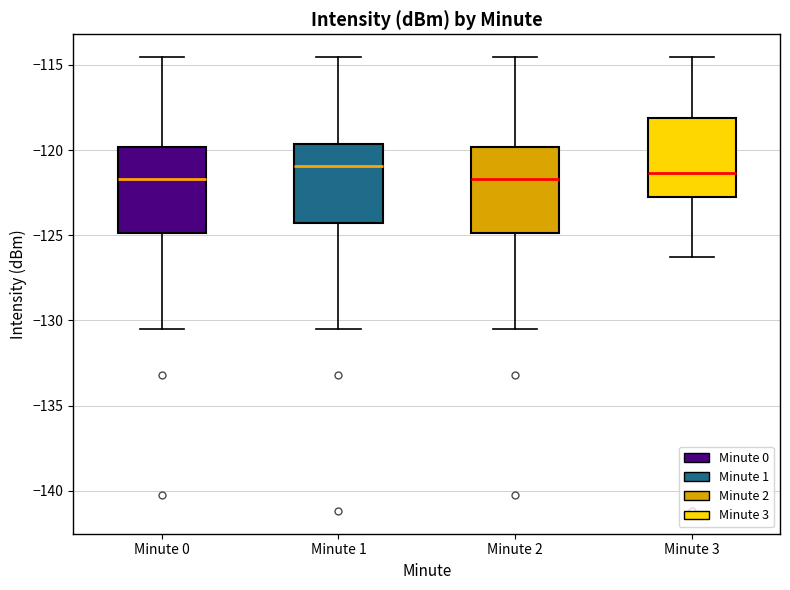

Where is the lower edge of the box for Minute 0 on the y-axis? The values are not printed on the chart, so give them approximately, as read against the axis.

-125.0